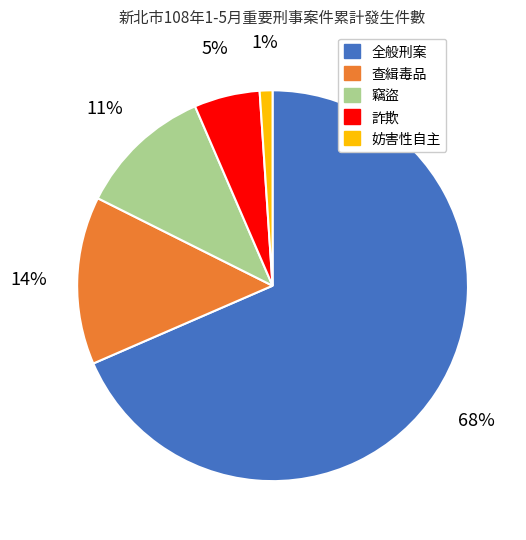

Which slice represents more than half of the pie?

全般刑案